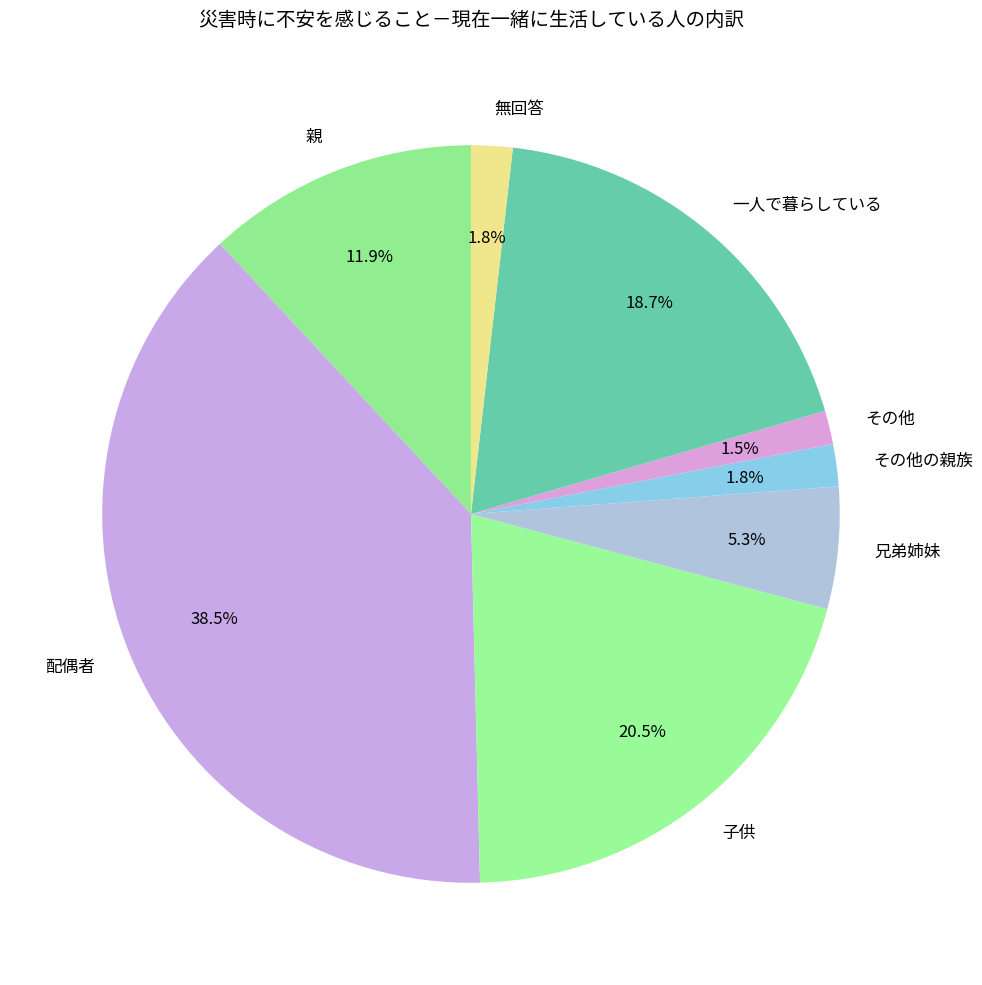

True or false: 兄弟姉妹 accounts for 1% of the total.

False